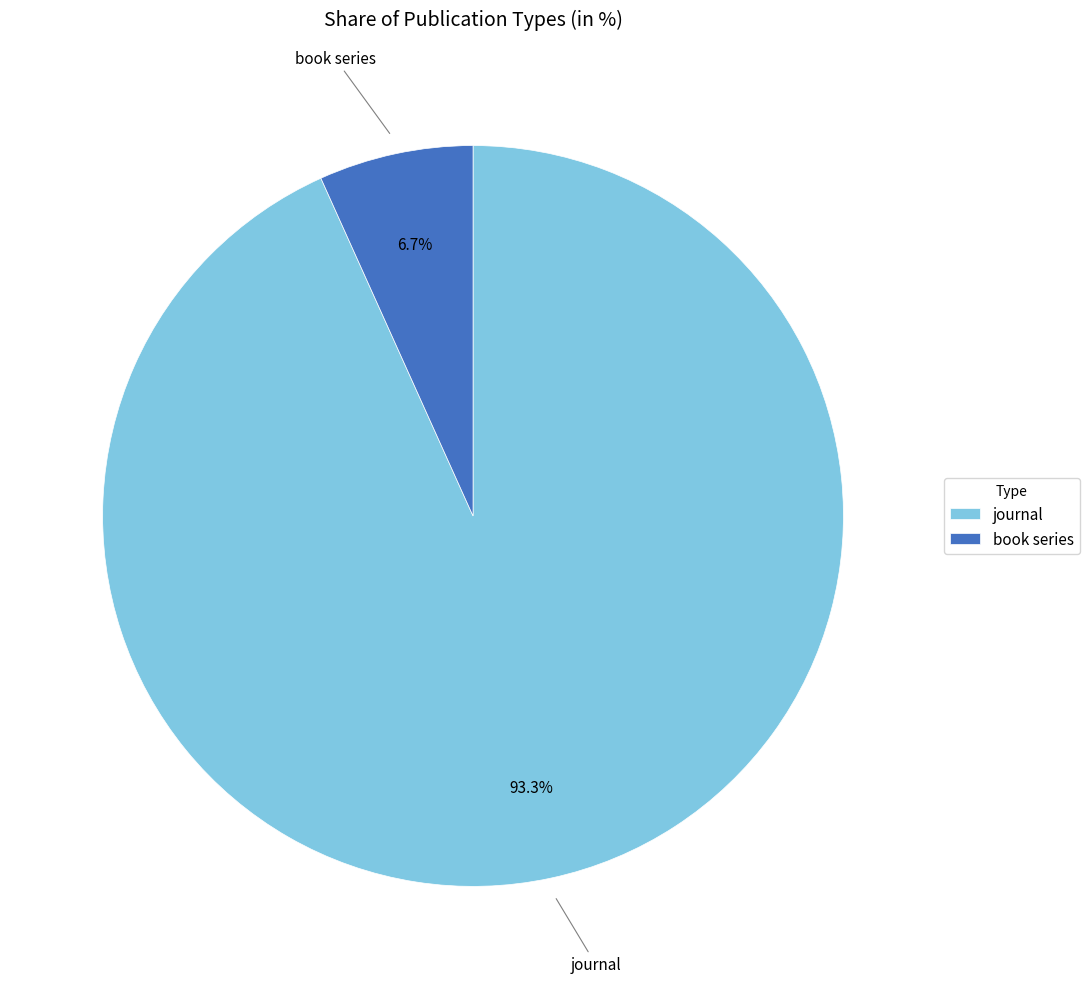

What is the total percentage of journal and book series?

100.0%